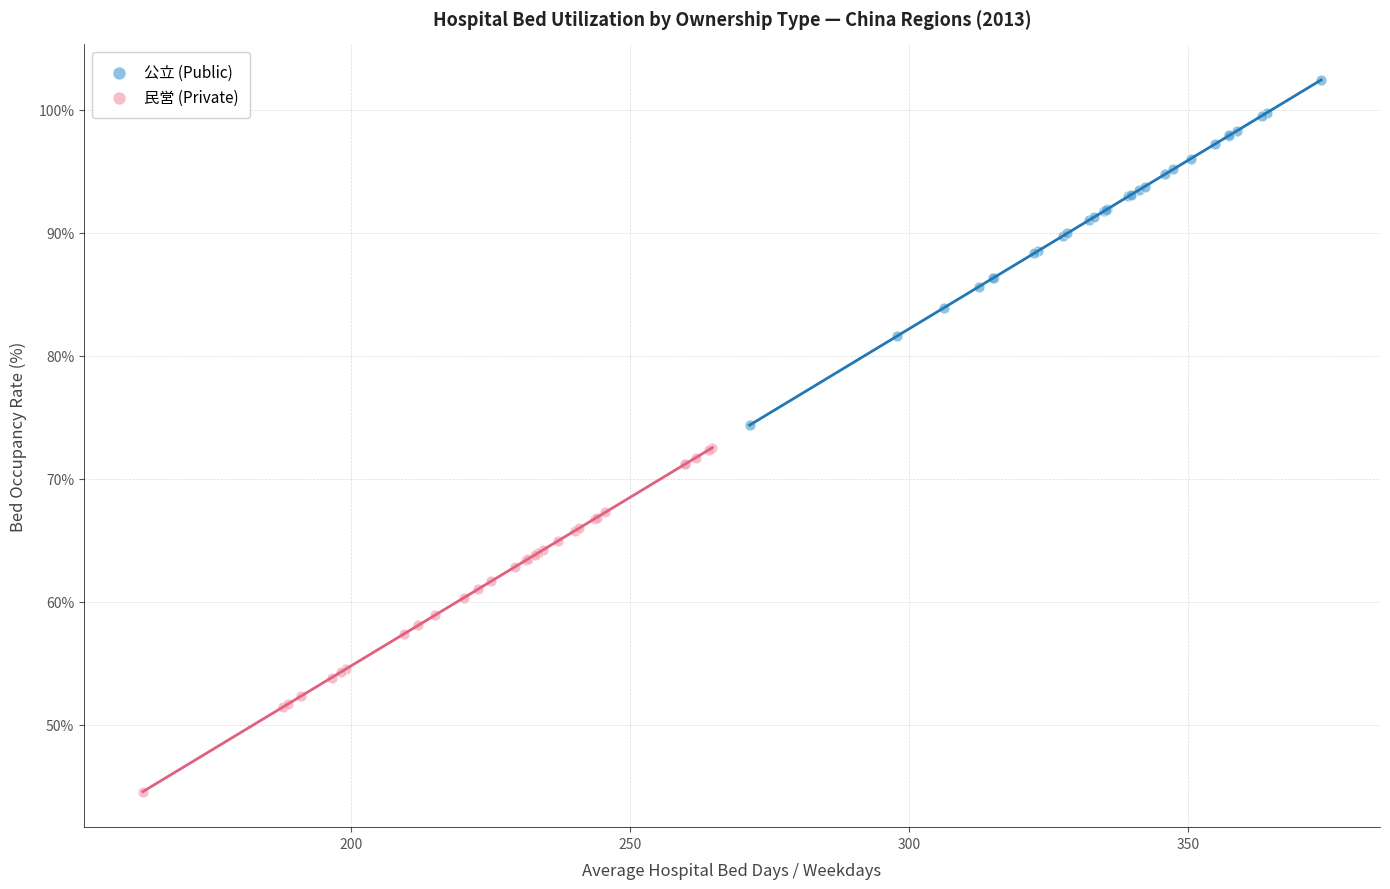

Which series reaches the maximum Y coordinate?

公立 (Public)